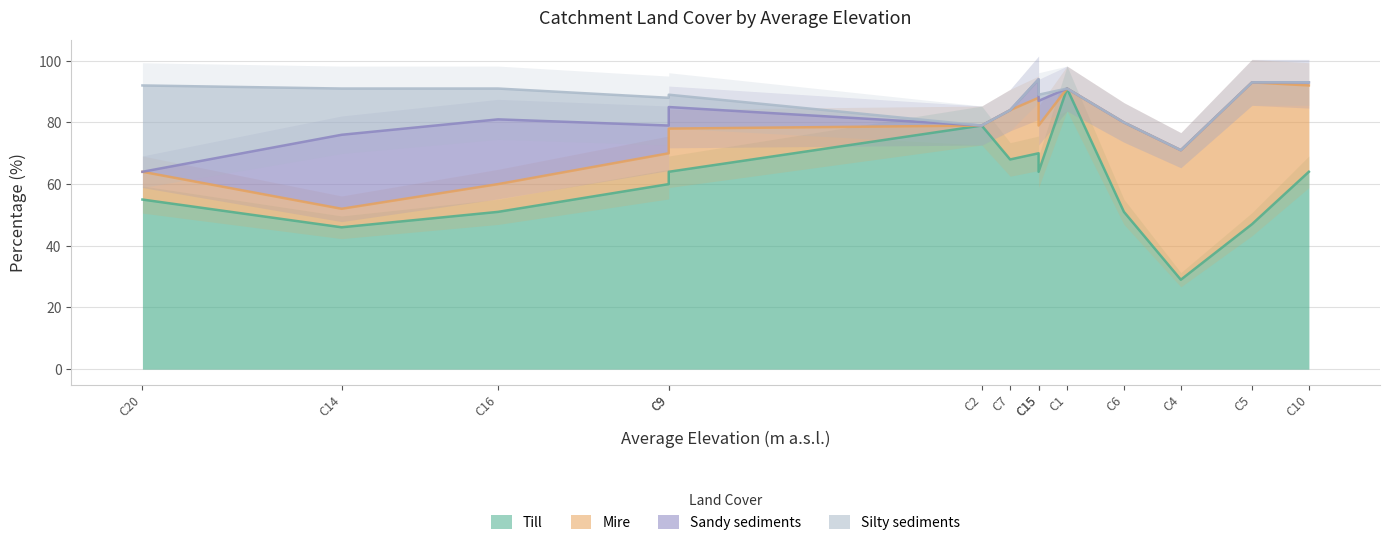

Rank the series by their maximum value, from highest to lowest.

Till, Mire, Silty sediments, Sandy sediments